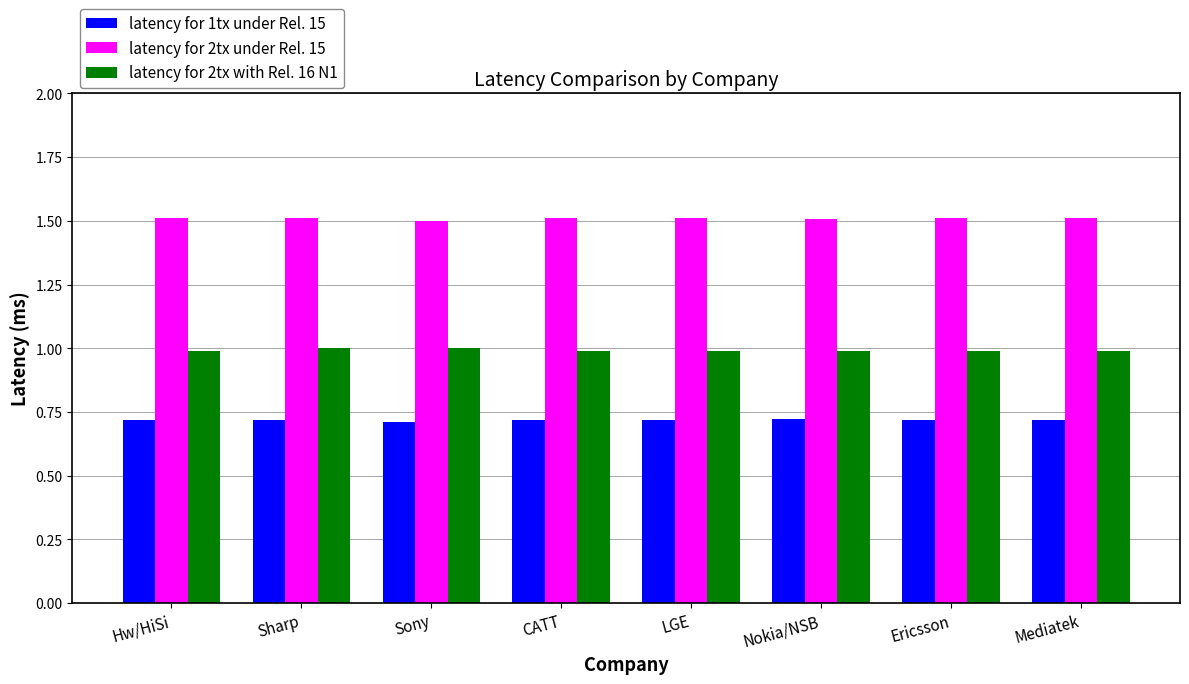

Which series has the largest total across all categories?

latency for 2tx under Rel. 15